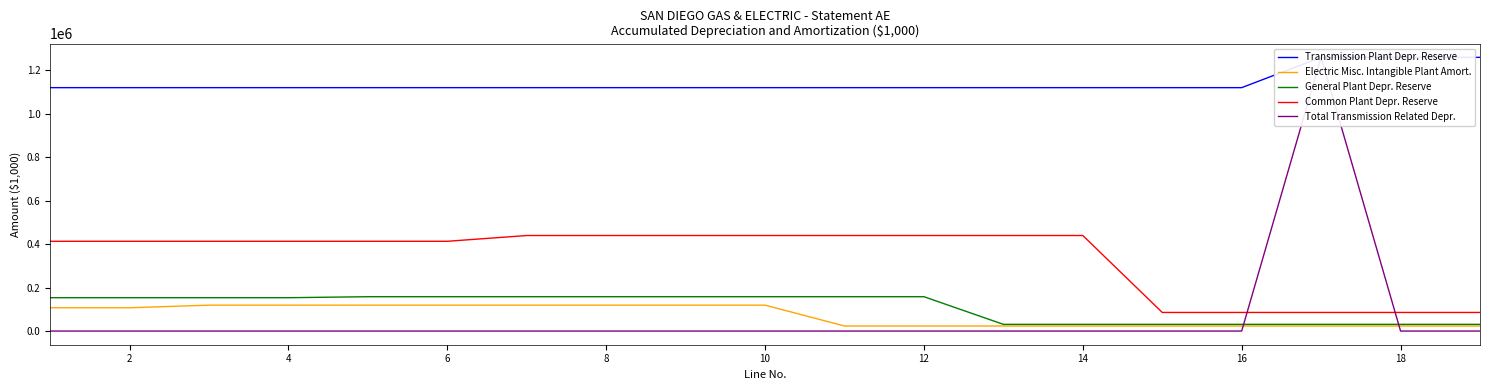

What is the difference between the second highest and minimum values in the Common Plant Depr. Reserve series?

353980.5